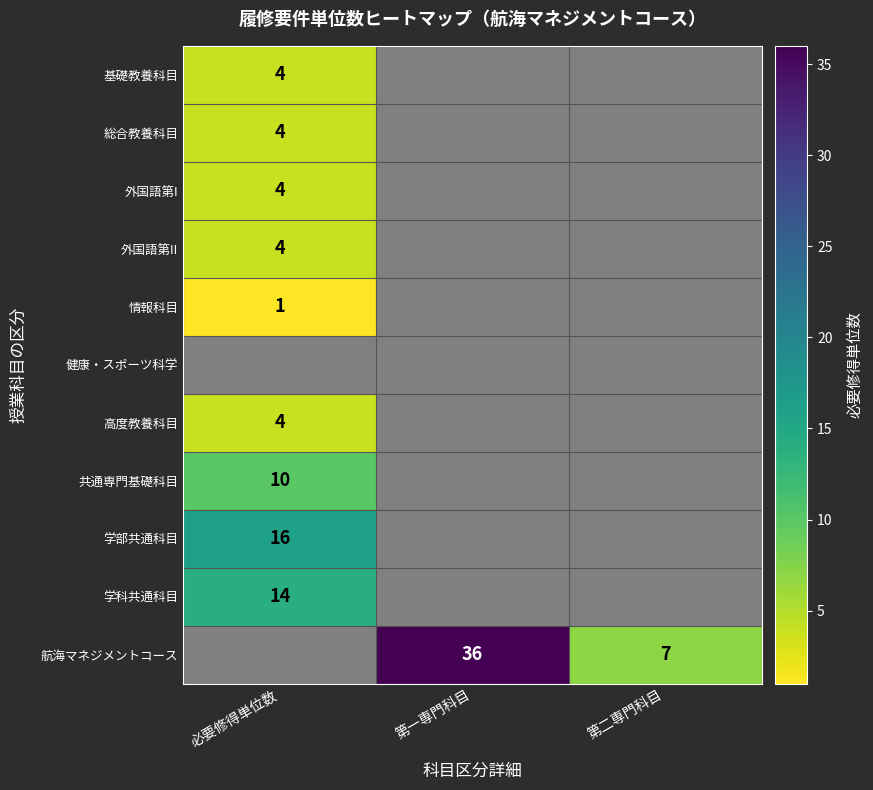

The 外国語第II series shows 2 at 必要修得単位数. True or false?

False